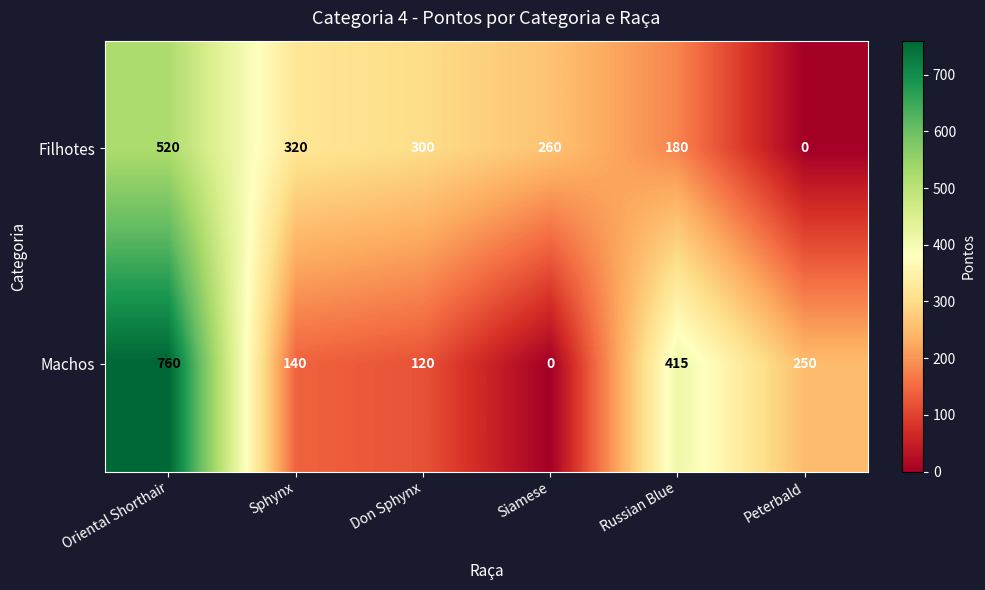

What is the greatest value displayed?

760